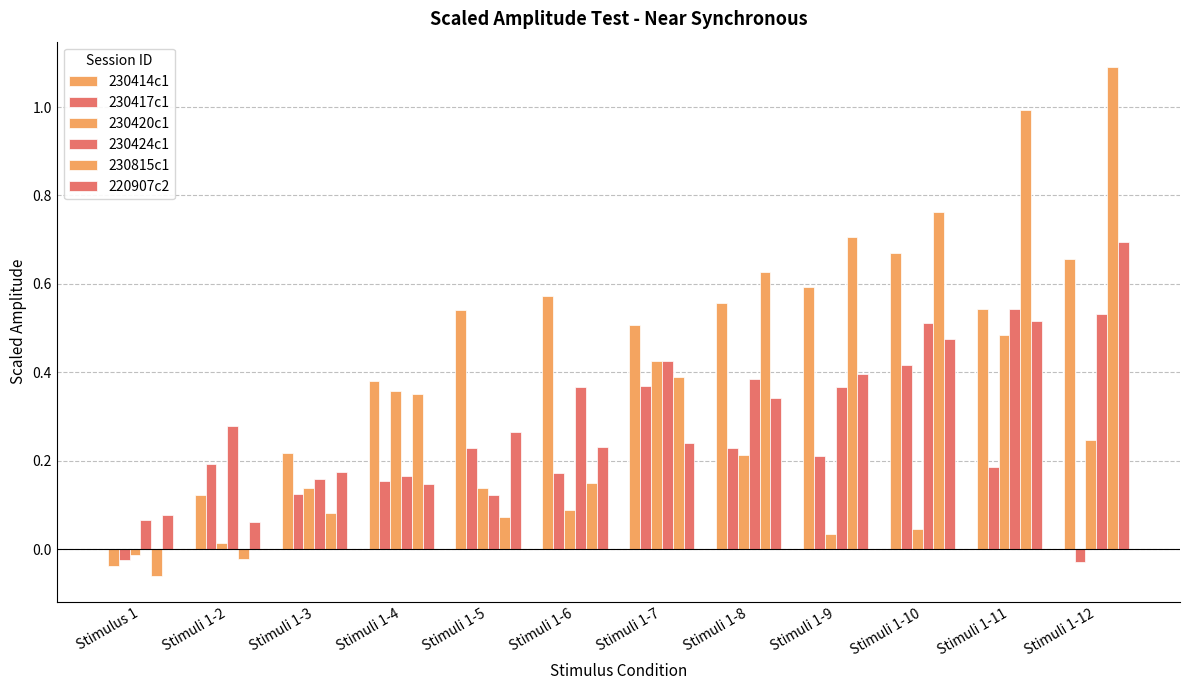

List the series in order of their peak value, highest first.

230815c1, 220907c2, 230414c1, 230424c1, 230420c1, 230417c1